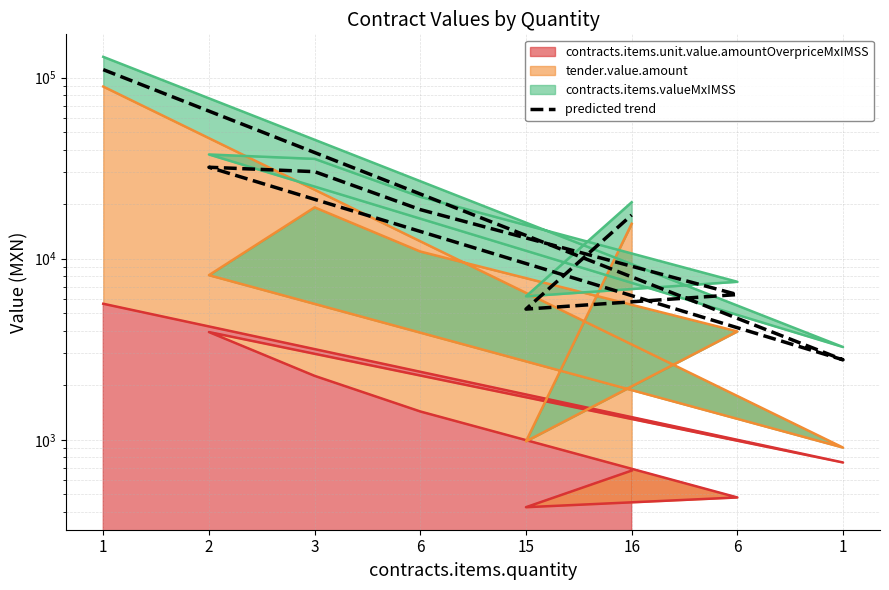

Between 6 and 1, which is larger?

6